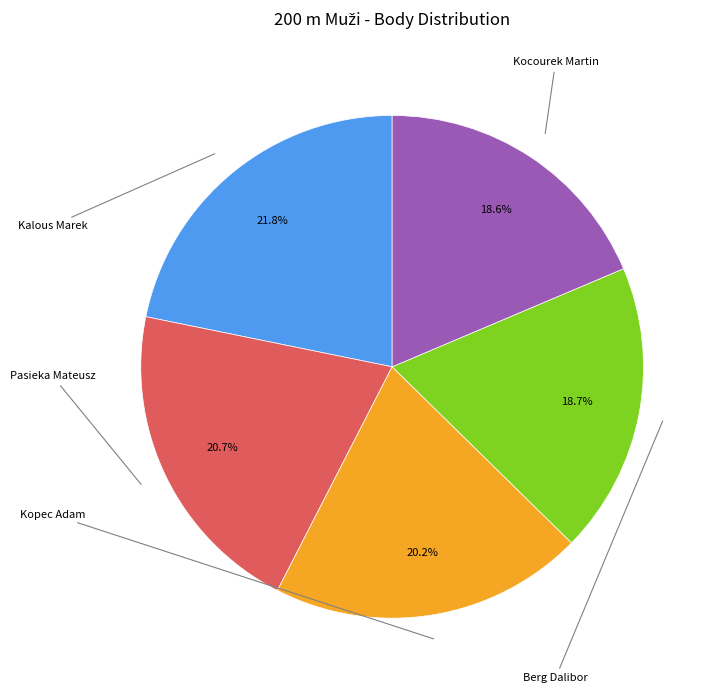

How many segments does this pie chart have?

5